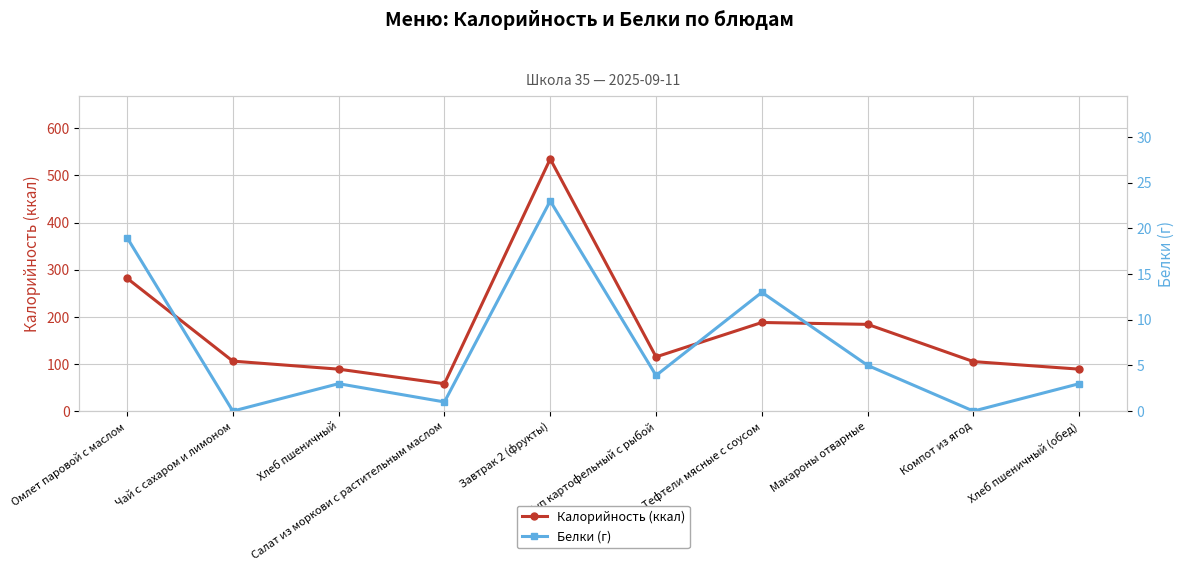

The value of Калорийность (ккал) at Хлеб пшеничный (обед) is 89. True or false?

True